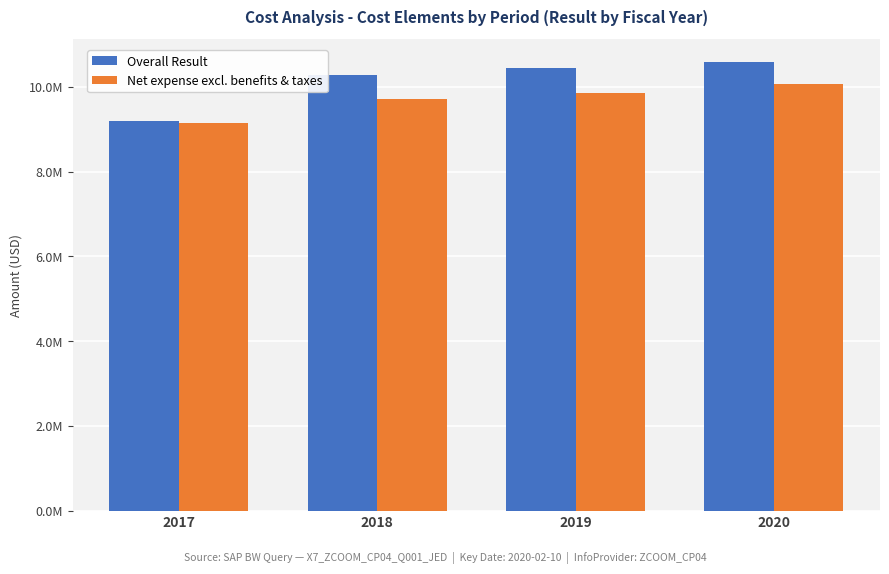

What is the spread (max minus min) of values at 2020?

534806.8